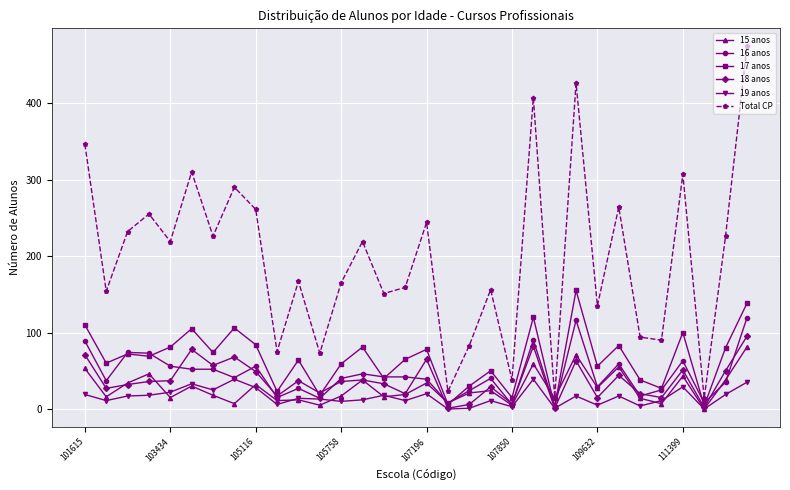

Which series has the largest total across all categories?

Total CP